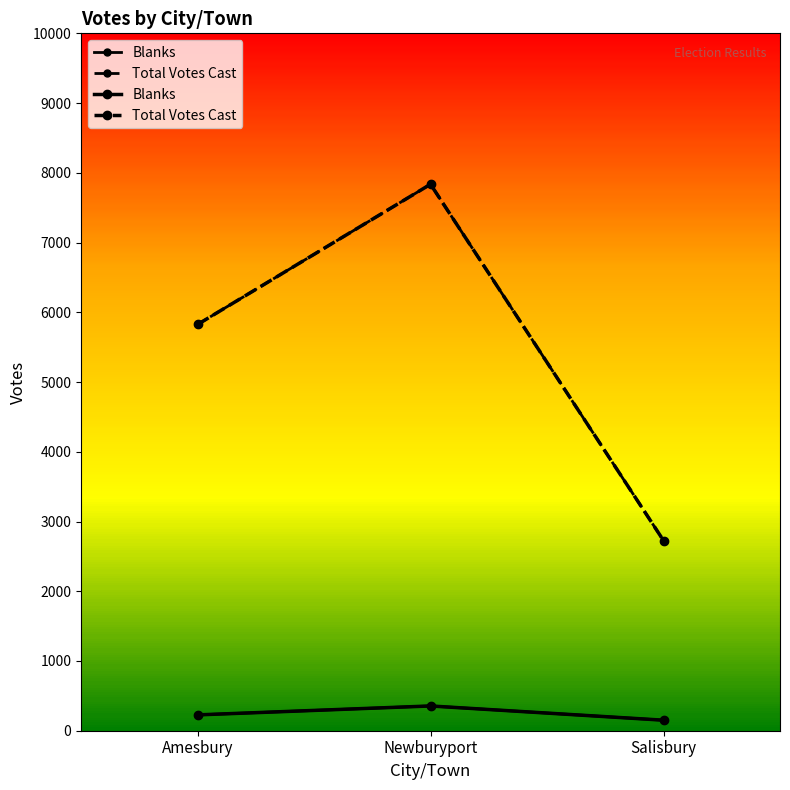

What are all the series names shown in the legend?

Blanks, Total Votes Cast